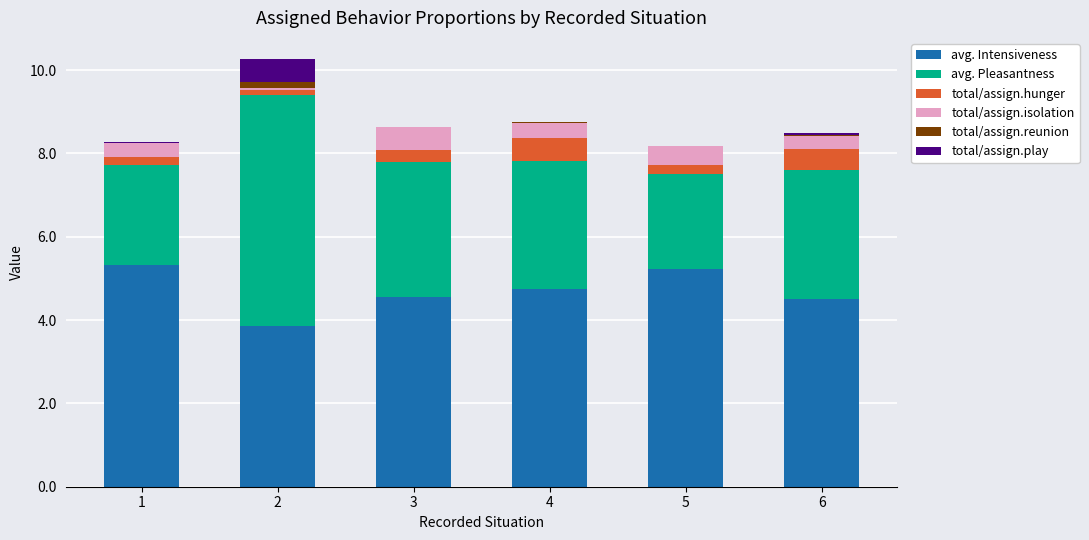

What is the average value of the total/assign.isolation series?

0.3